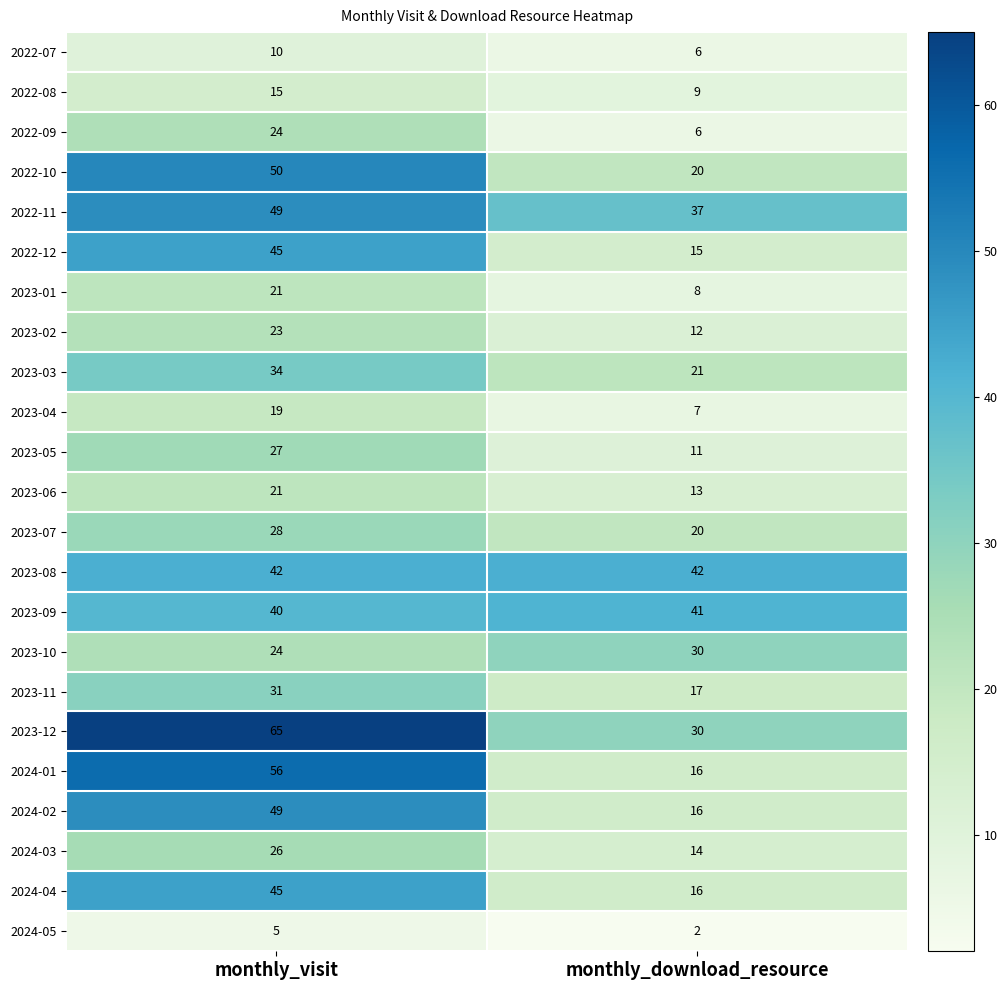

Rank the categories by 2023-12 value from lowest to highest.

monthly_download_resource, monthly_visit